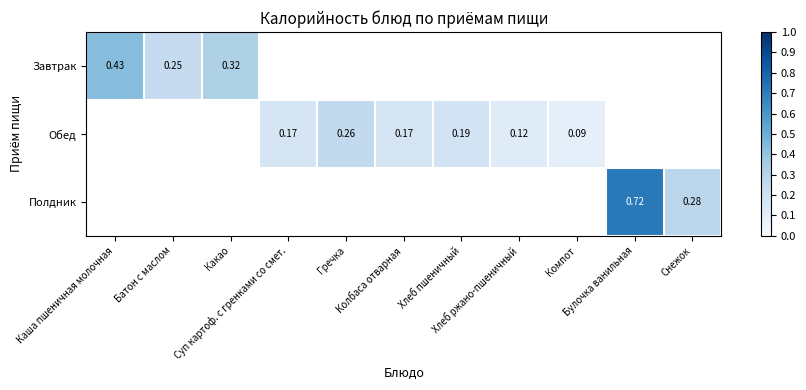

At how many categories does at least one series exceed 0?

11